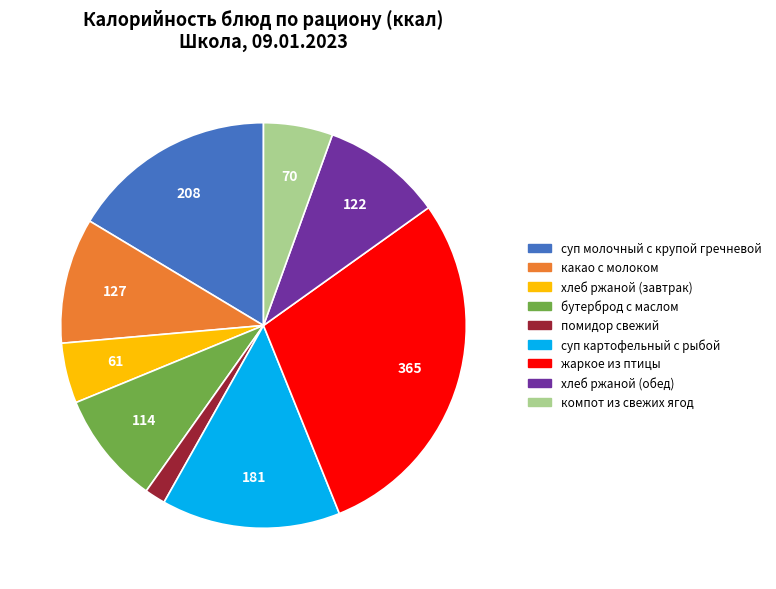

What is the ratio of the value at бутерброд с маслом to the value at жаркое из птицы?

0.3